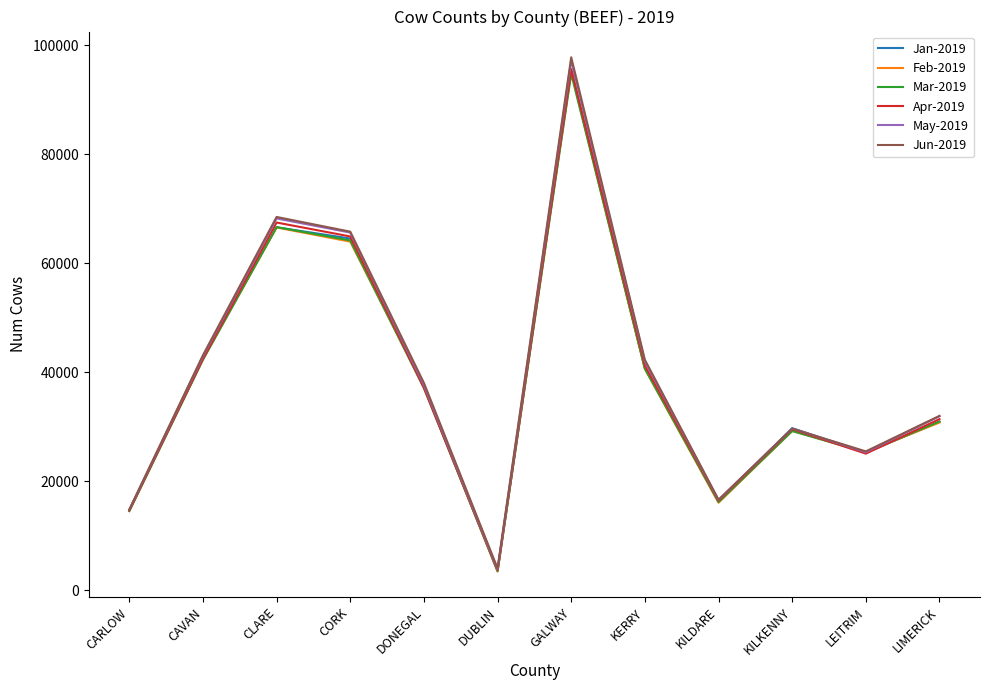

Reading left to right, extract all data points from this chart.

Jan-2019: 14633	42532	66573	64501	37346	3452	95583	40674	16320	29715	25223	30895
Feb-2019: 14532	42404	66533	63936	37320	3462	95072	40605	16042	29227	25339	30751
Mar-2019: 14510	42258	66600	64148	37065	3562	94733	40651	16172	29190	25280	30938
Apr-2019: 14630	42422	67443	64884	37143	3686	95534	41229	16418	29525	25049	31385
May-2019: 14785	42906	68185	65599	37621	3839	97167	41982	16551	29669	25317	31903
Jun-2019: 14754	43106	68463	65763	38027	3998	97758	42265	16588	29627	25463	31976